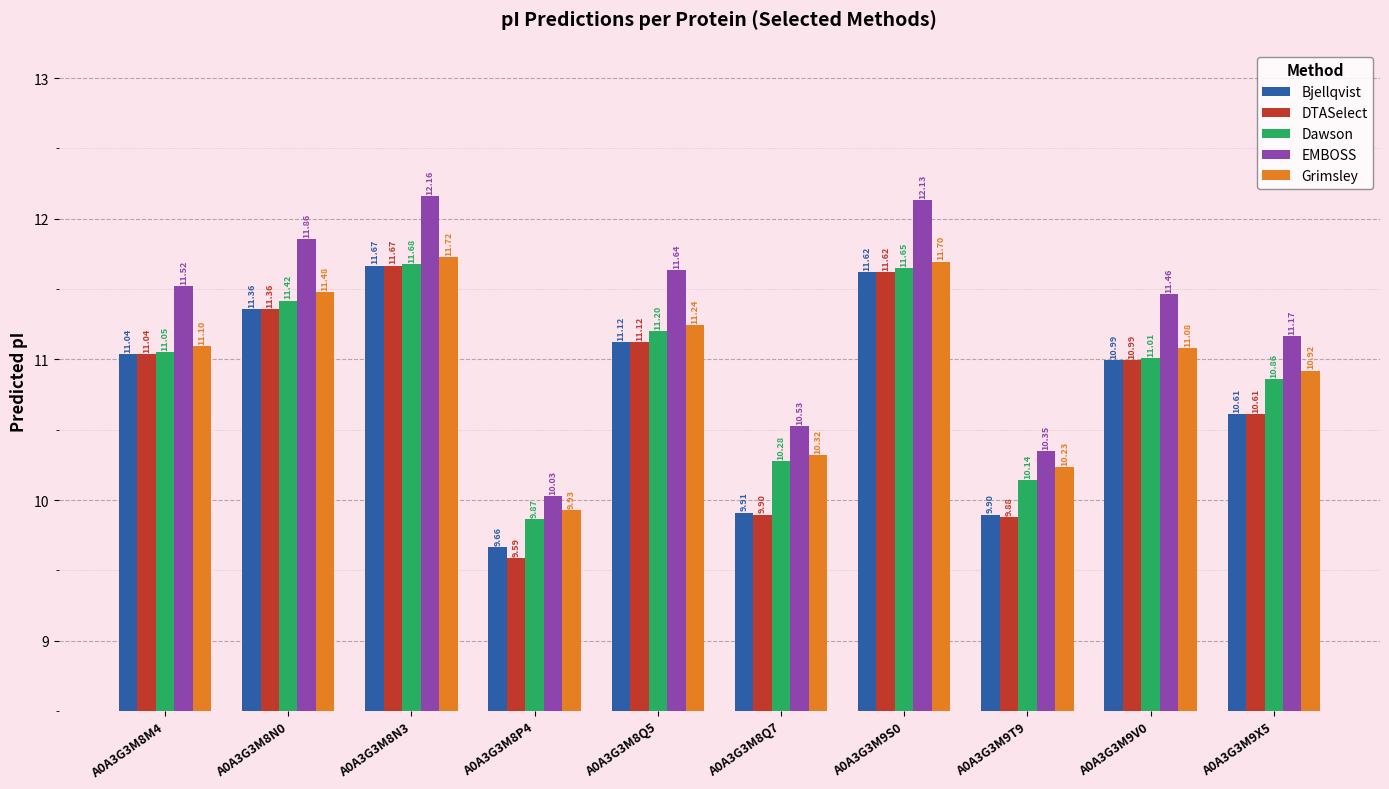

What is the total value across all series at A0A3G3M8Q5?

56.3